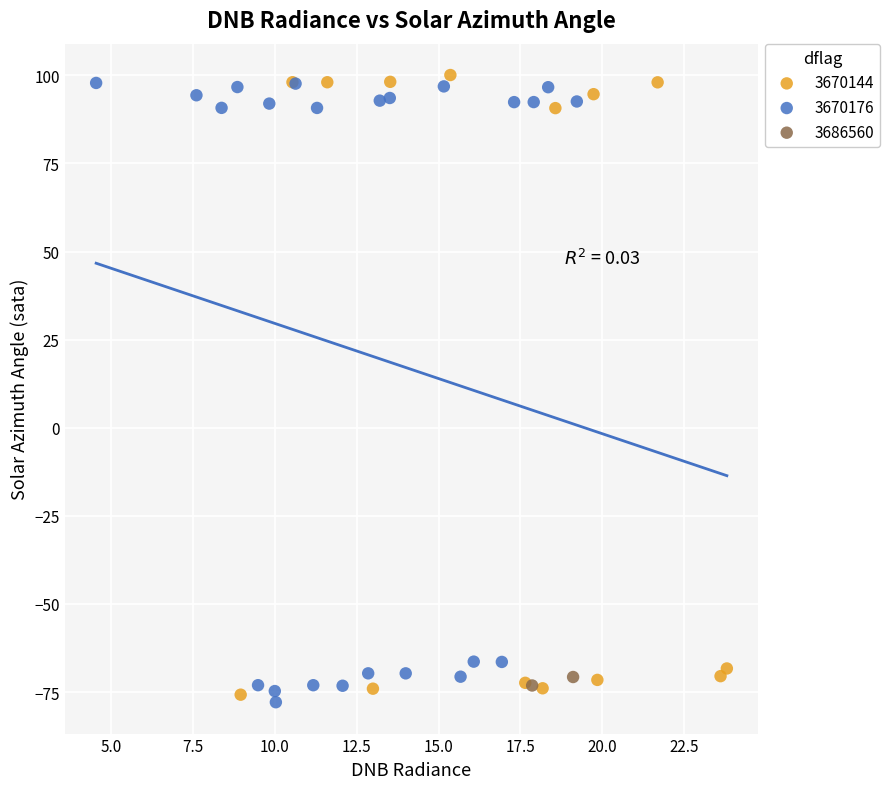

Which series reaches the maximum Y coordinate?

3670144